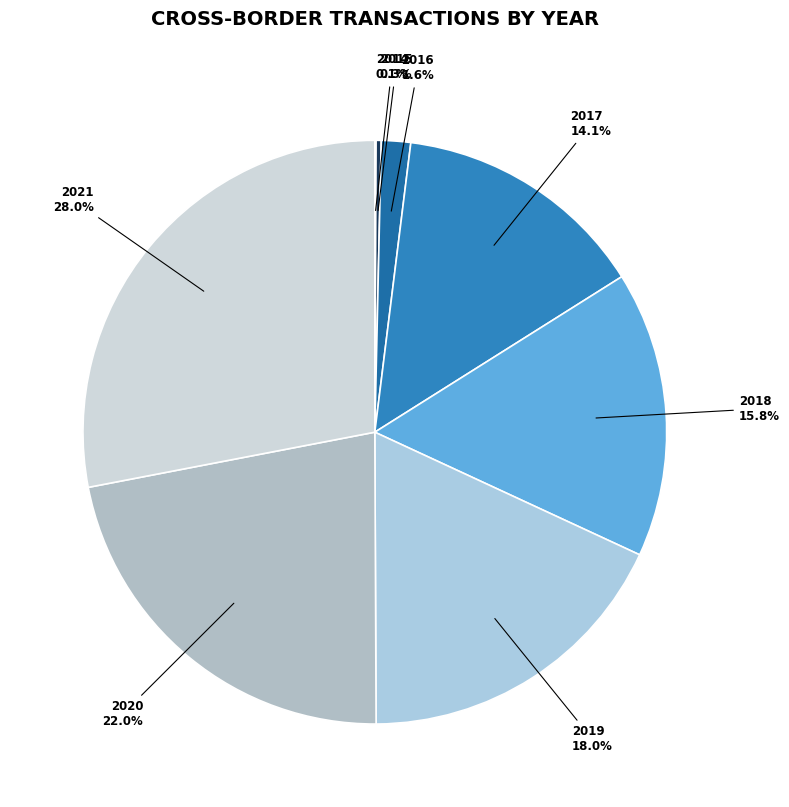

Which category has the biggest portion of the pie?

2021